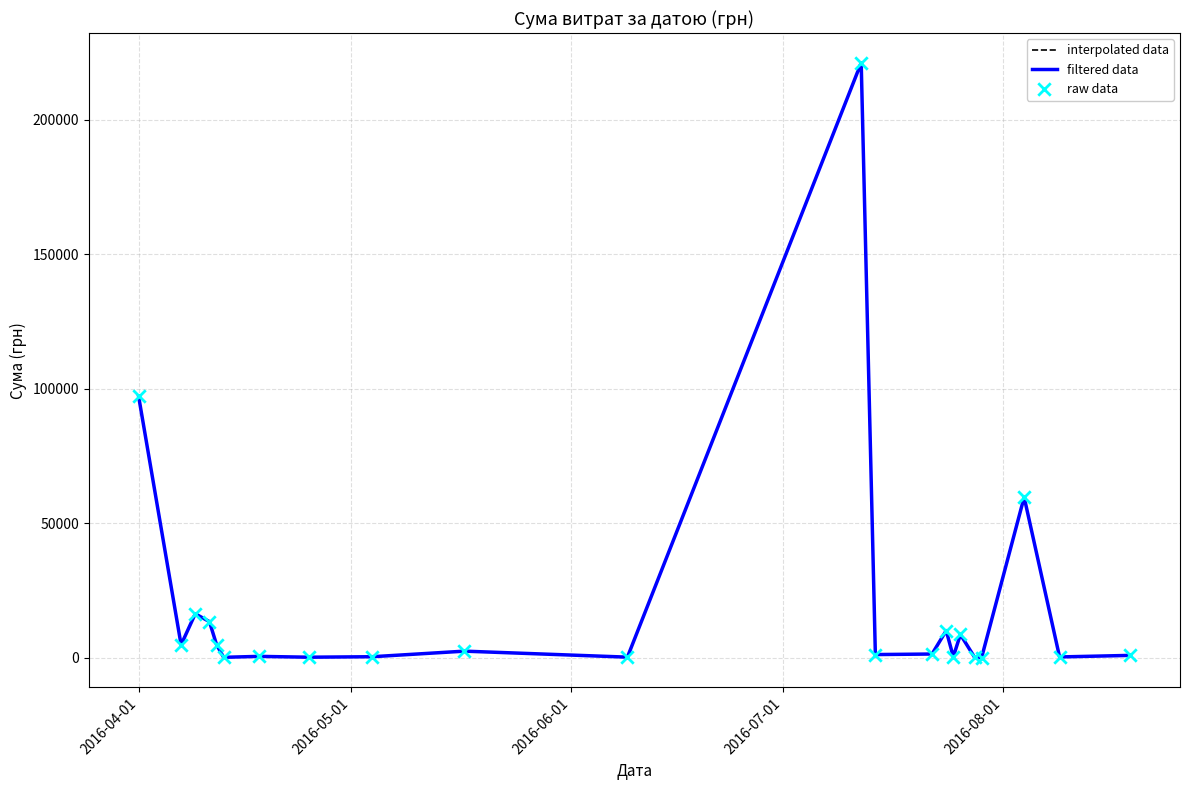

Which series has the largest total across all categories?

interpolated data